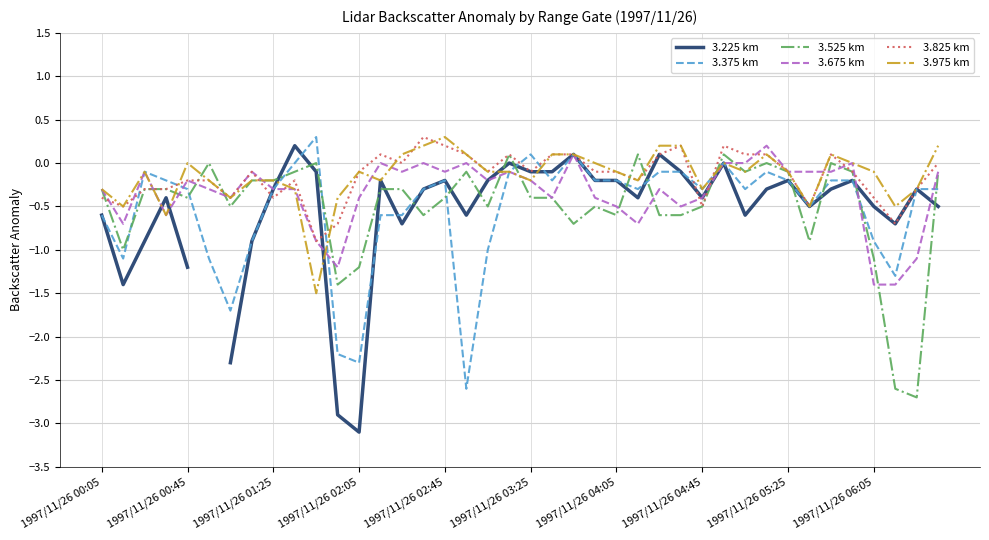

What is the difference between the second highest and second lowest values in the 3.825 km series?

0.9